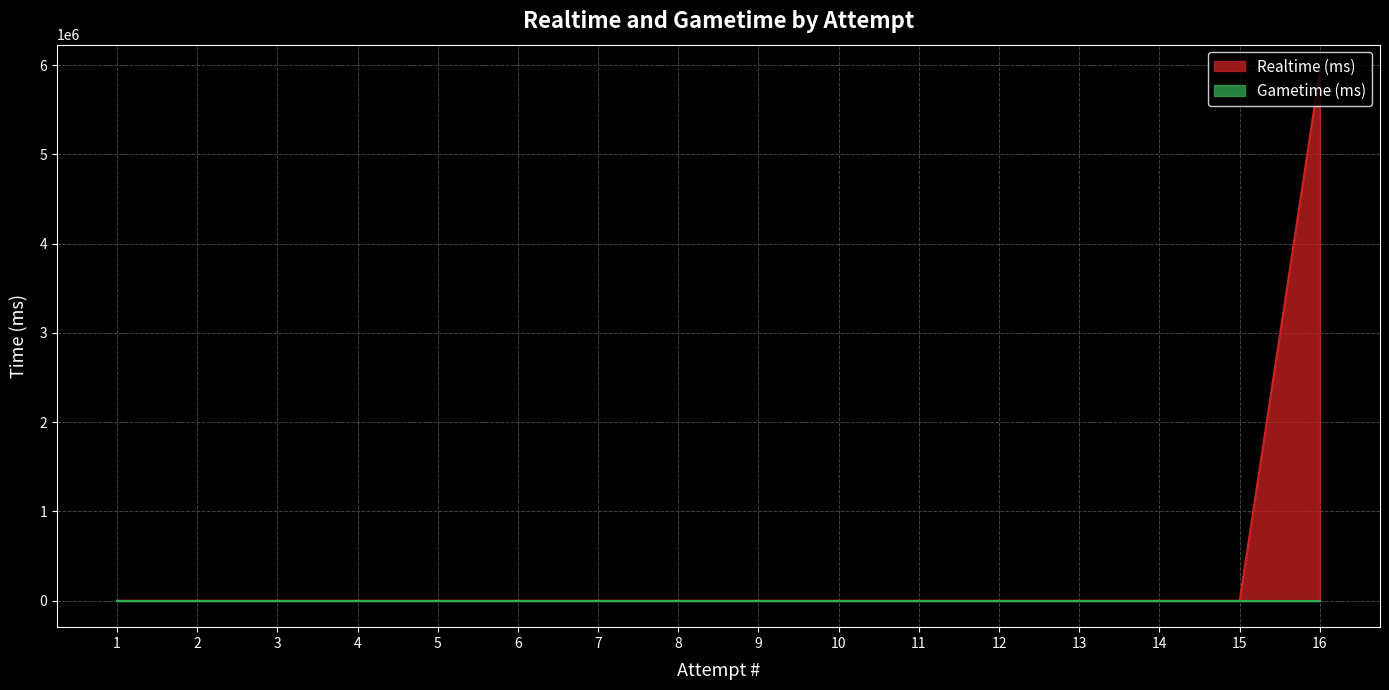

Reading right to left, list all the values displayed in this chart.

1=0	2=0	3=0	4=0	5=0	6=0	7=0	8=0	9=0	10=0	11=0	12=0	13=0	14=0	15=0	16=5931679